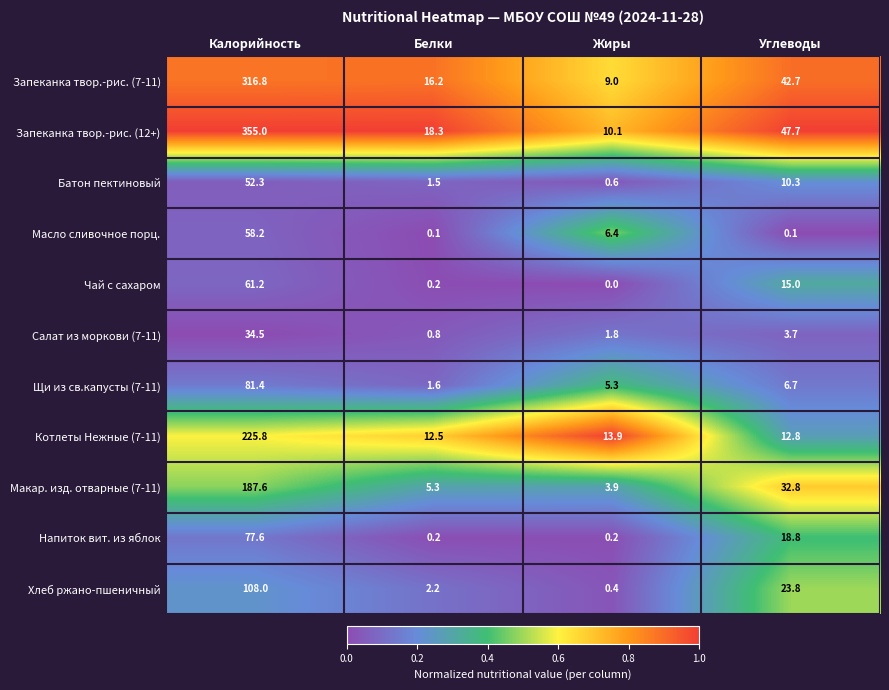

Between Белки and Углеводы, which series saw the biggest shift?

Запеканка твор.-рис. (12+)